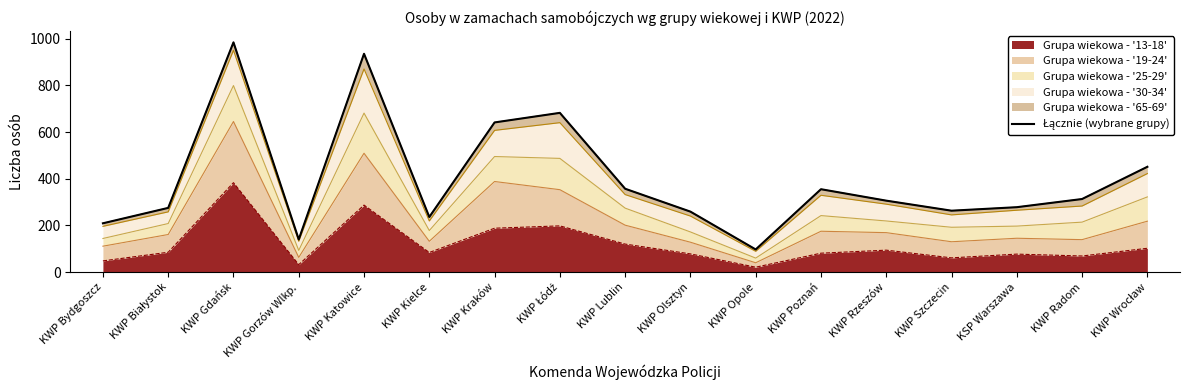

What is the smallest value displayed?

97